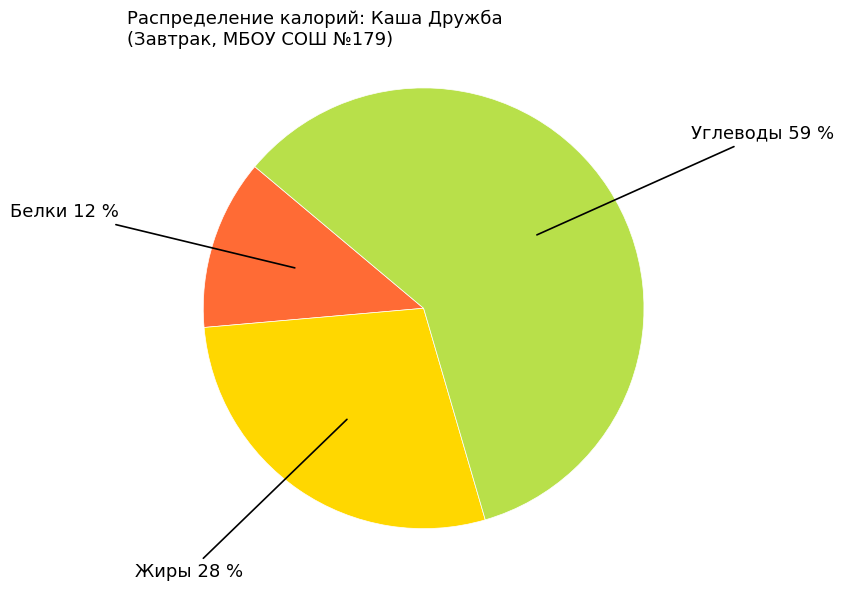

Does any single category account for the majority?

Yes